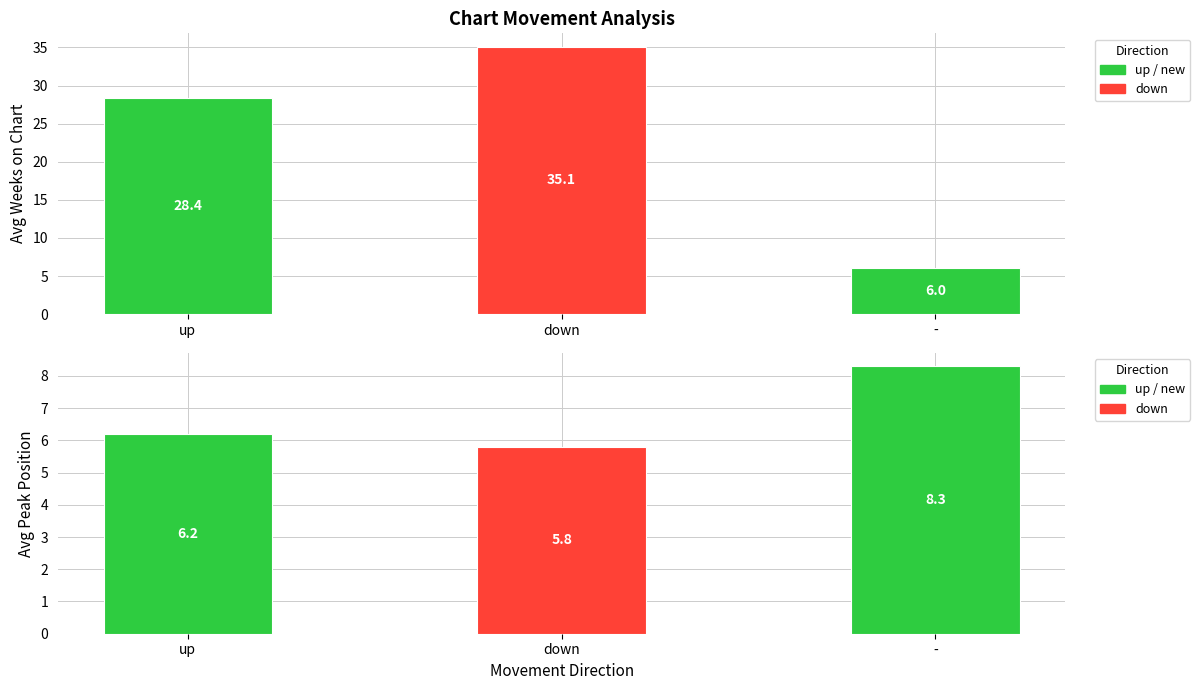

Which series has the largest range (max minus min)?

Avg Weeks on Chart